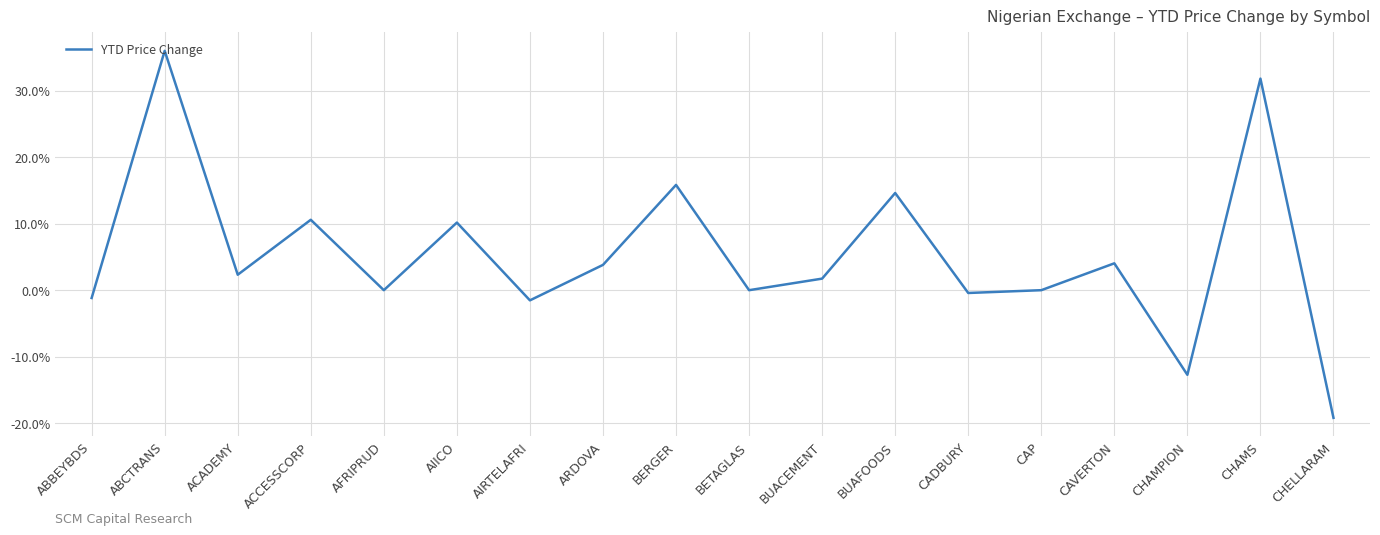

Does the chart display data point markers on the line(s)?

No